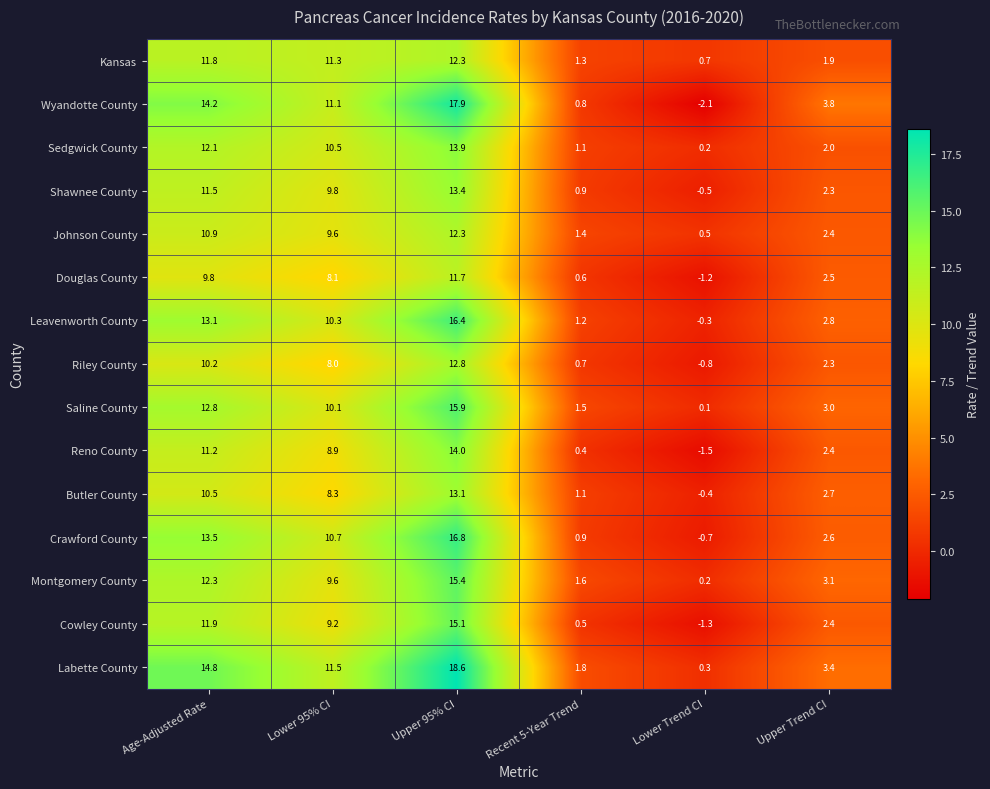

How many values in the Butler County series exceed 8?

3